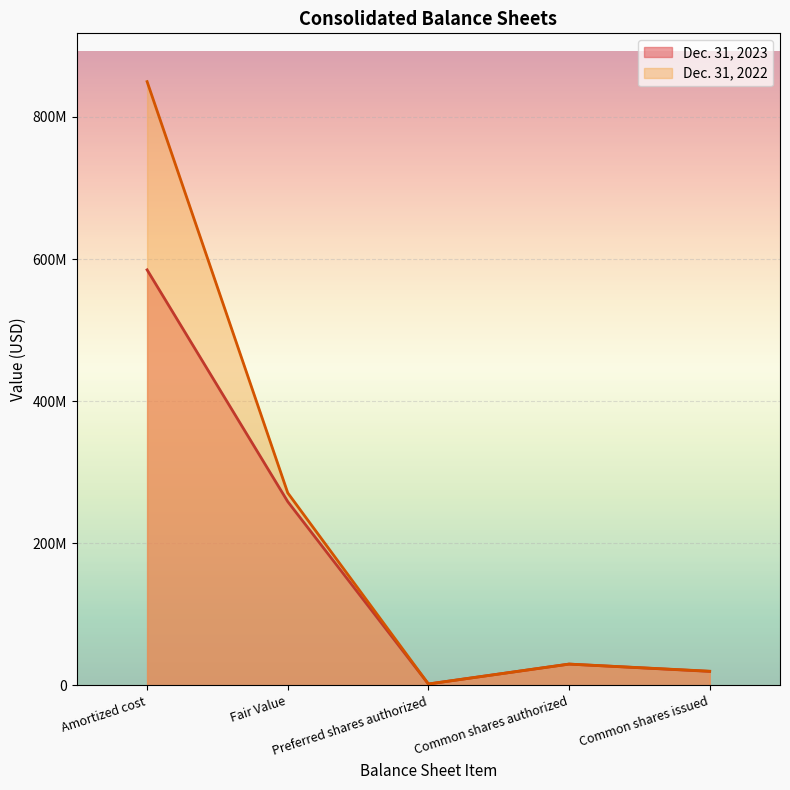

The value of Dec. 31, 2022 at Amortized cost is 849567000. True or false?

True